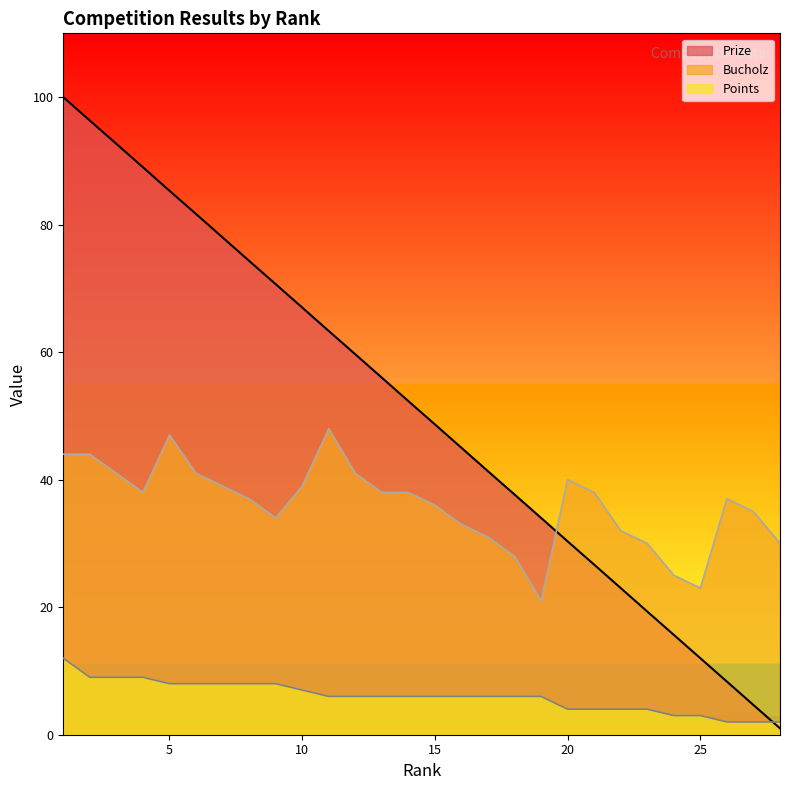

What are all the series names shown in the legend?

Prize, Bucholz, Points